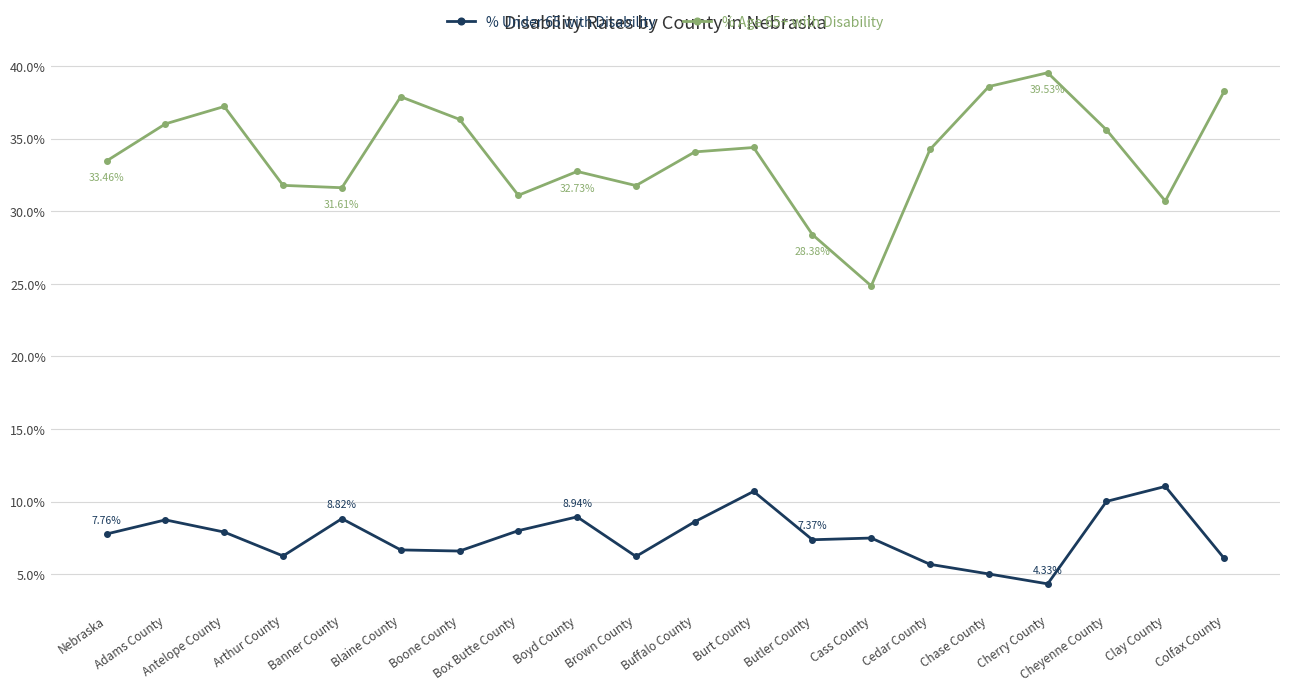

At which category does % Under 65 with Disability reach its first local valley?

Arthur County